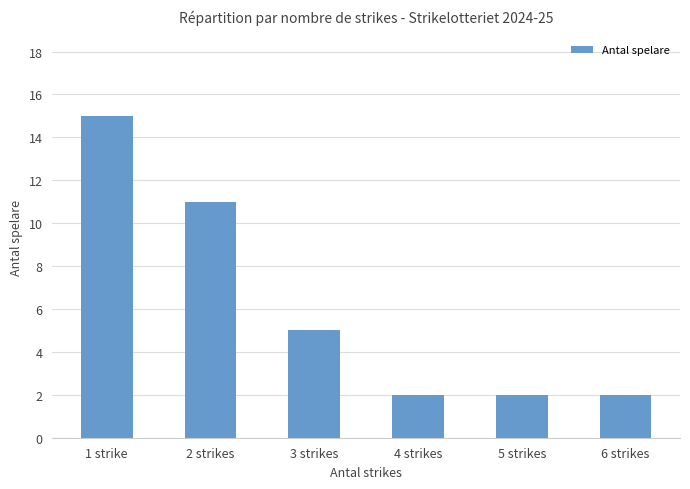

How many values are below 5?

3